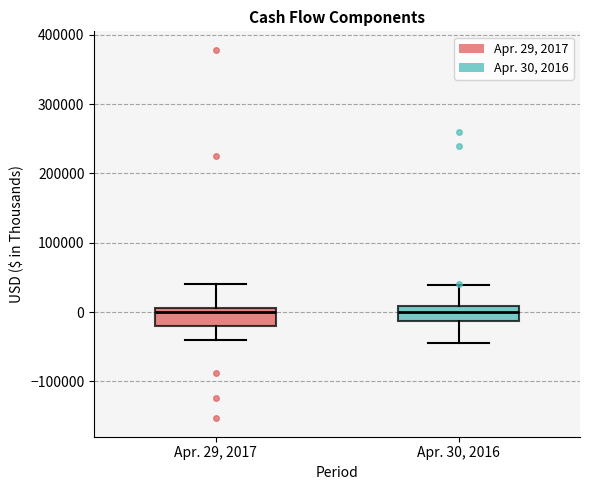

Where does the upper whisker of the box for Apr. 29, 2017 end on the y-axis? The values are not printed on the chart, so give them approximately, as read against the axis.

40000